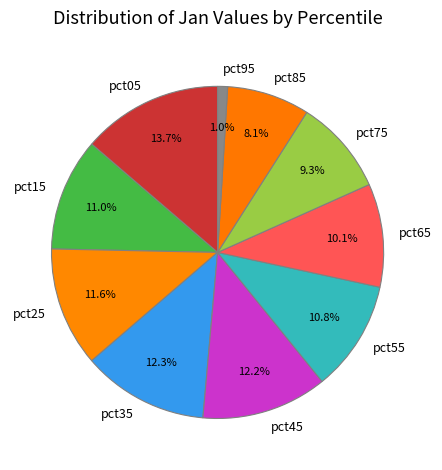

True or false: pct25 accounts for 12% of the total.

True